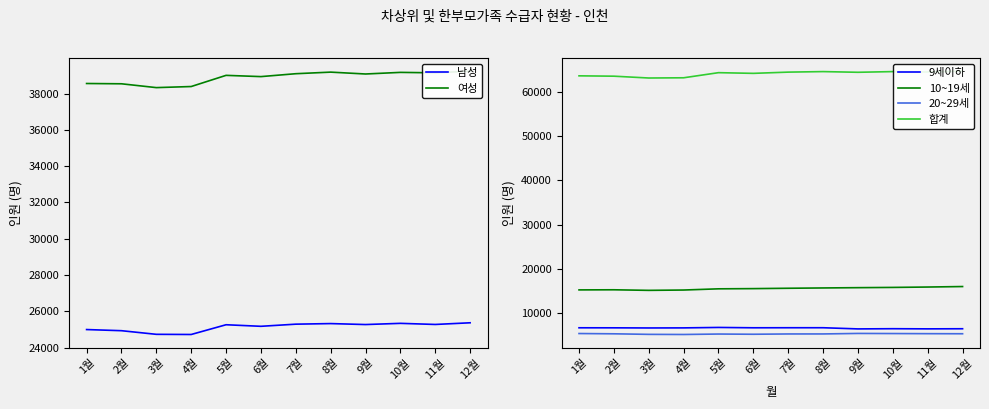

Which has a higher value, 4월 or 2월?

2월